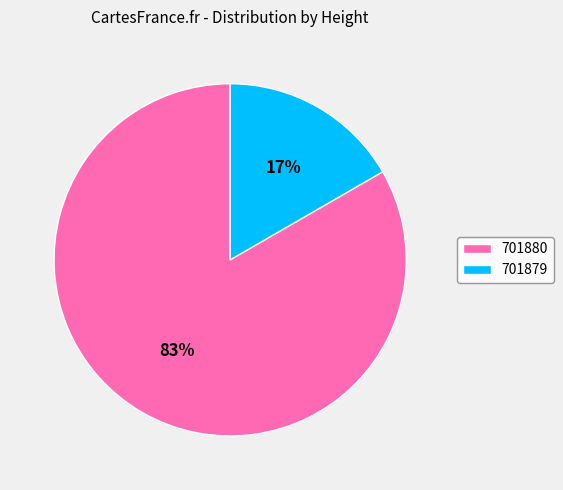

Which category has the biggest portion of the pie?

701880